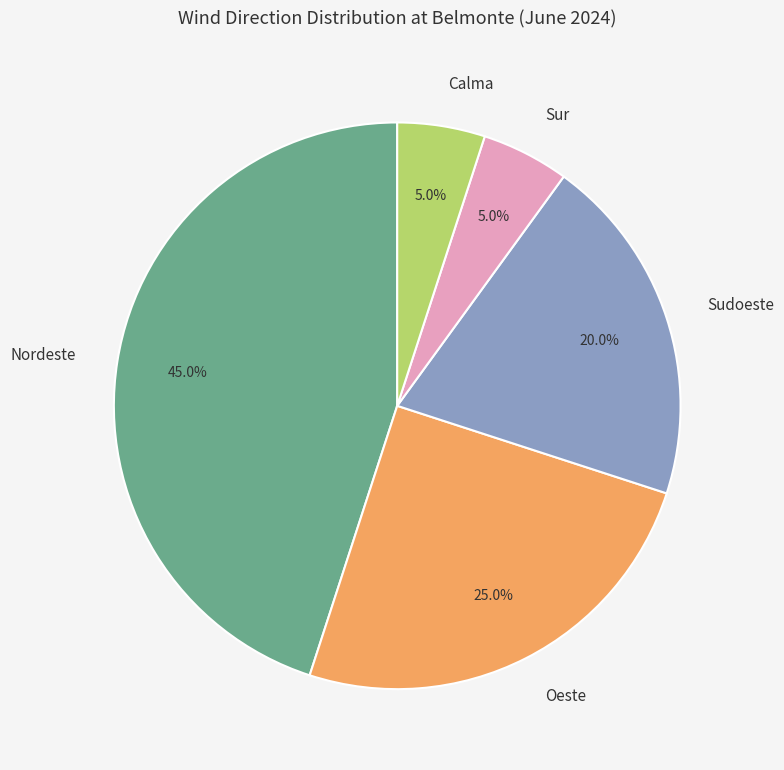

What percentage do Nordeste and Calma together represent?

50.0%